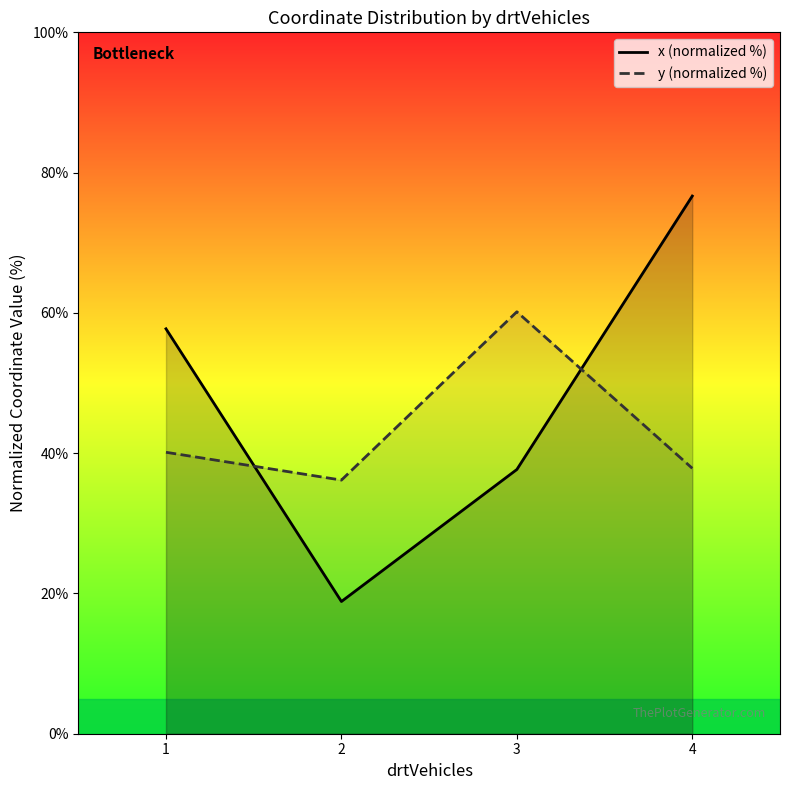

At which category does the chart reach its minimum across all series?

2